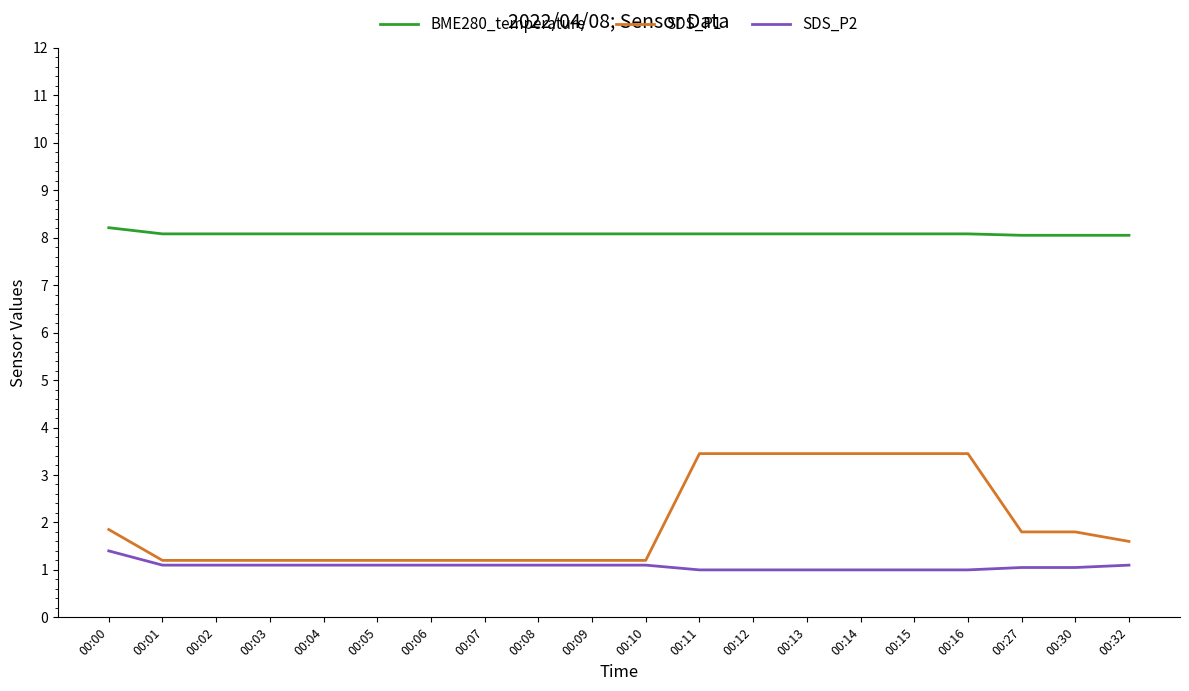

How many lines are shown in the chart?

3